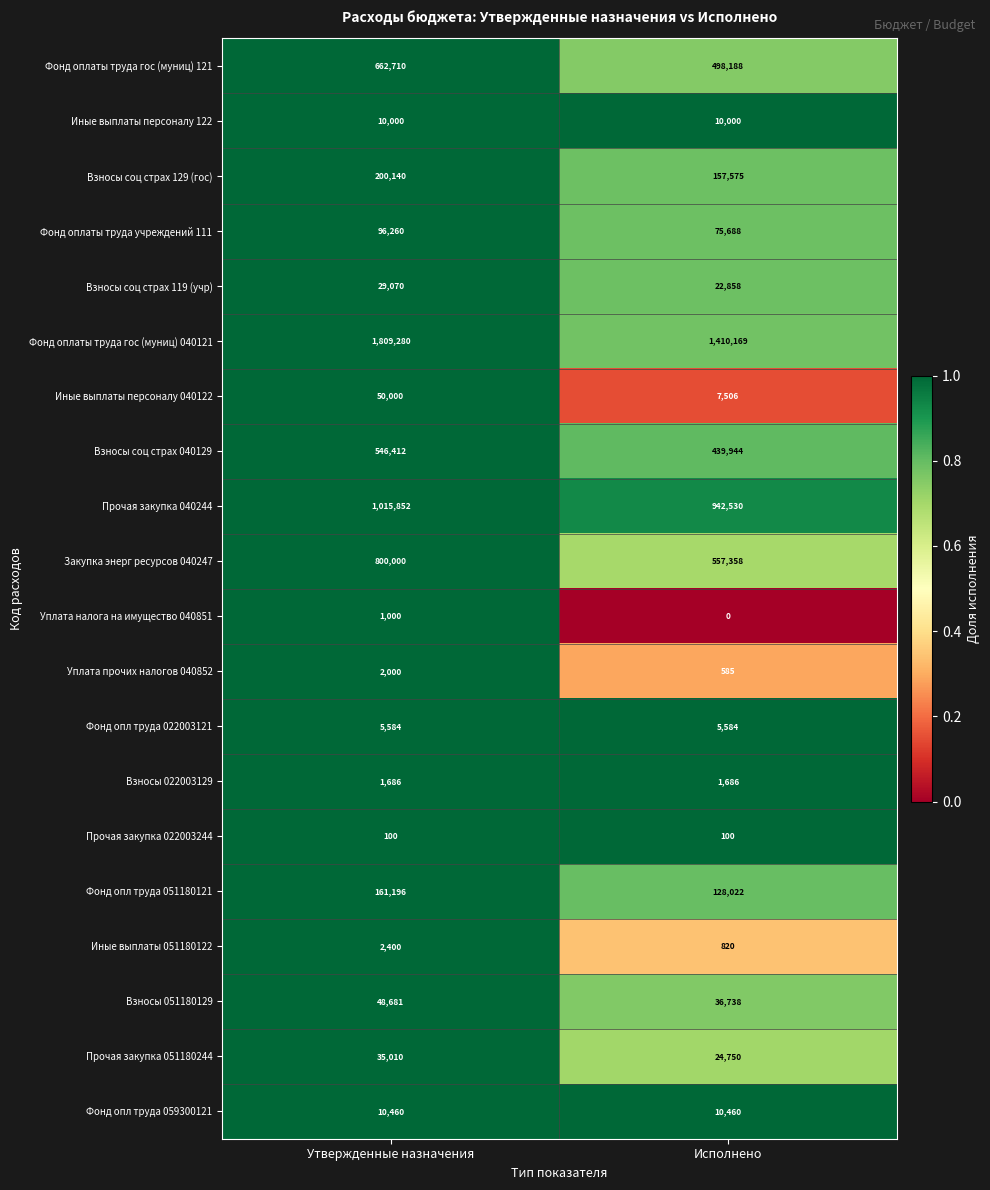

Which series has the largest range (max minus min)?

Фонд оплаты труда гос (муниц) 040121